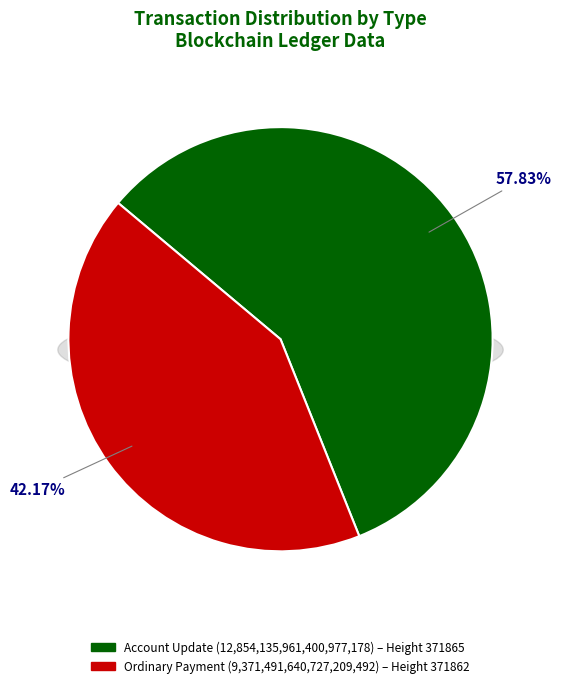

What percentage is the Ordinary Payment (371862) slice, to the nearest percent?

42%